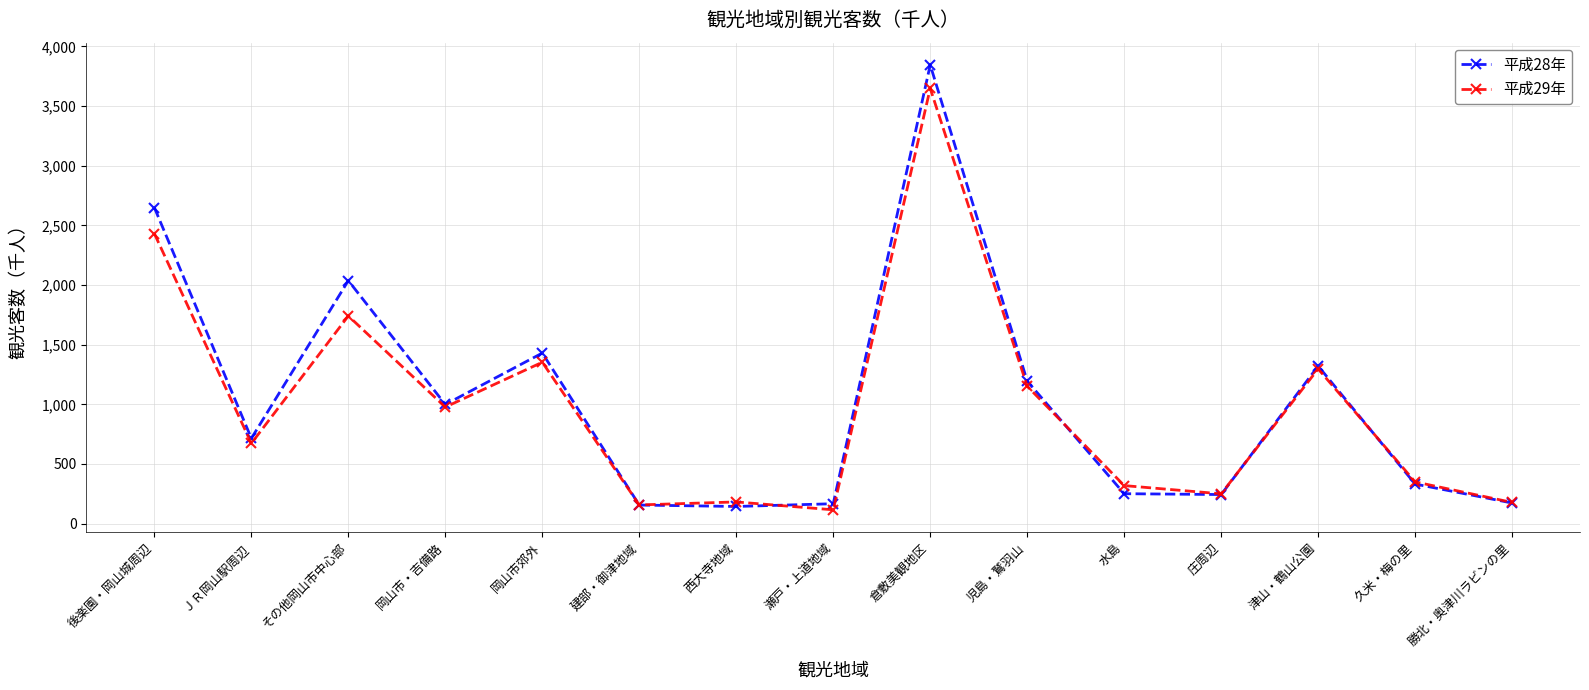

What value does the 平成28年 series have at 後楽園・岡山城周辺?

2649